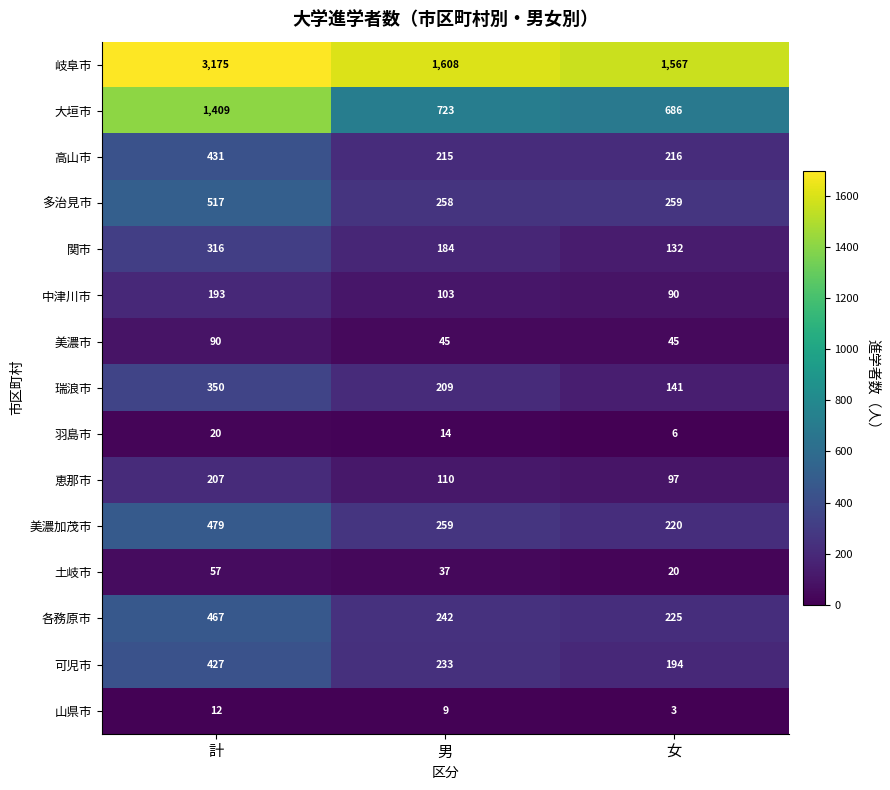

What is the spread (max minus min) of values at 男?

1599